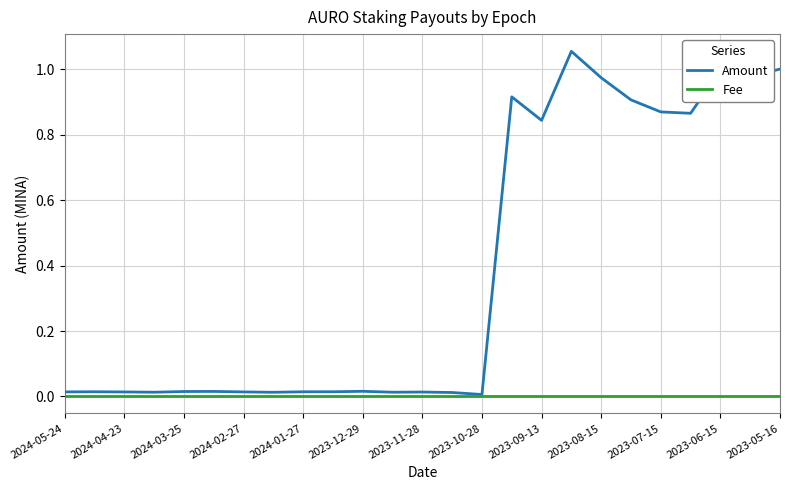

Which series has the widest spread of values?

Amount